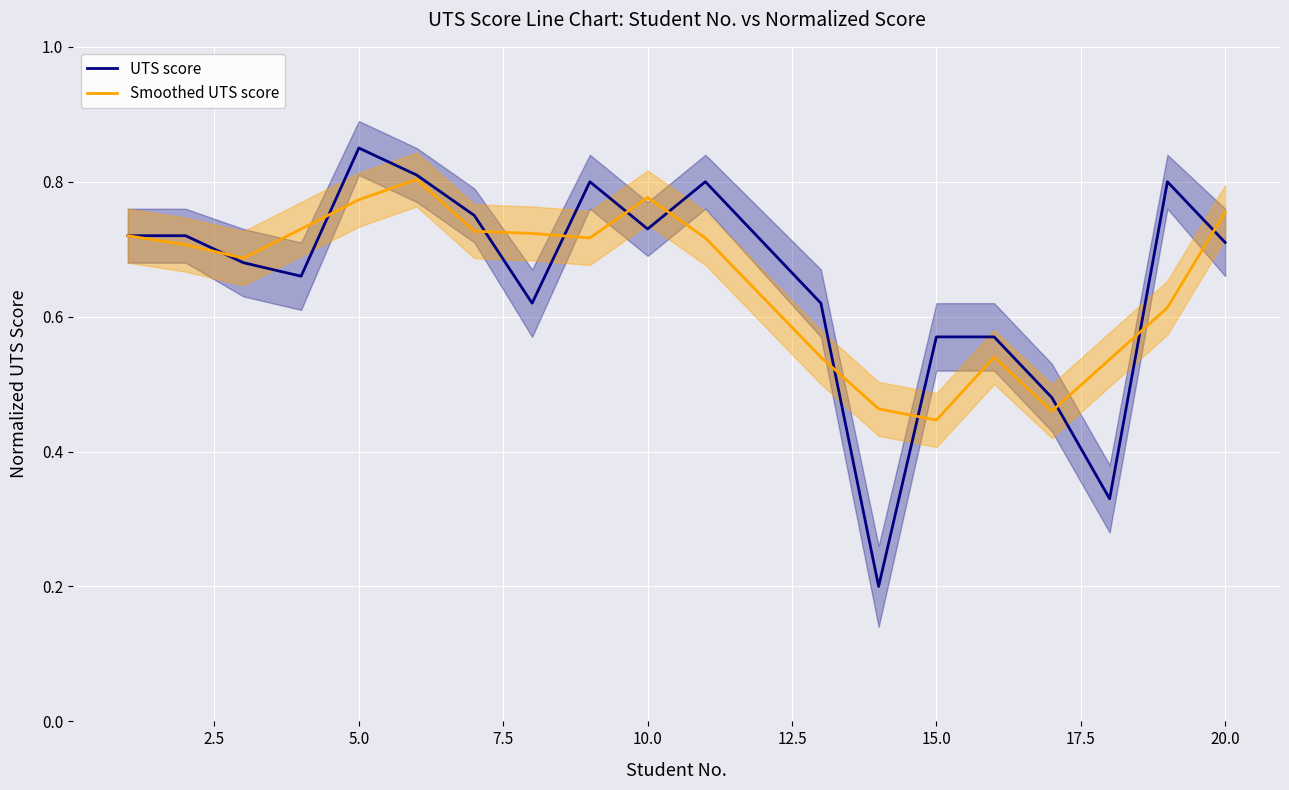

How many intersections are there between Smoothed UTS score and UTS score?

11